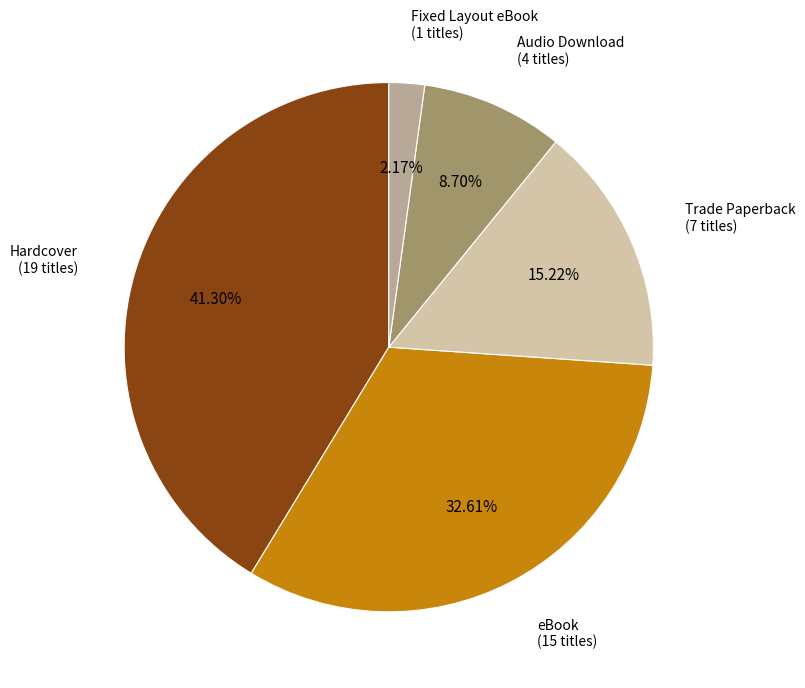

Count the number of slices in the pie.

5